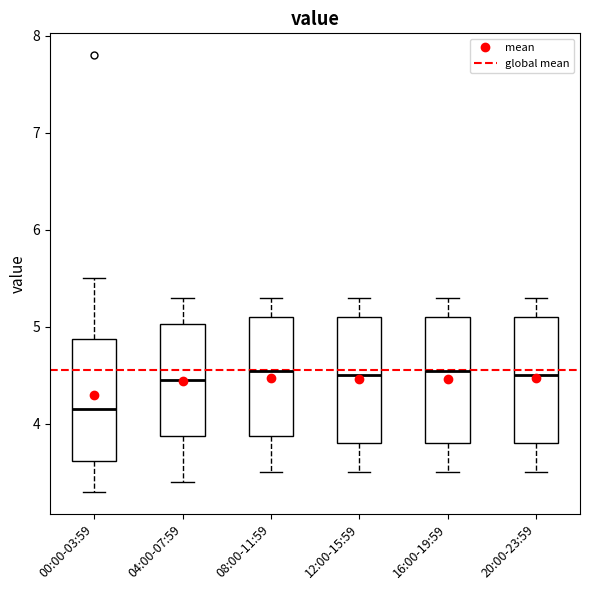

Reading left to right, read every box against the y-axis: the position of its median line, the range the box covers, and the ends of its whiskers. The values are not printed on the chart, so give them approximately, as read against the axis.

00:00-03:59: median 4.2, box 3.6 to 4.9, whiskers 3.3 to 5.5
04:00-07:59: median 4.5, box 3.9 to 5.0, whiskers 3.4 to 5.3
08:00-11:59: median 4.6, box 3.9 to 5.1, whiskers 3.5 to 5.3
12:00-15:59: median 4.5, box 3.8 to 5.1, whiskers 3.5 to 5.3
16:00-19:59: median 4.6, box 3.8 to 5.1, whiskers 3.5 to 5.3
20:00-23:59: median 4.5, box 3.8 to 5.1, whiskers 3.5 to 5.3